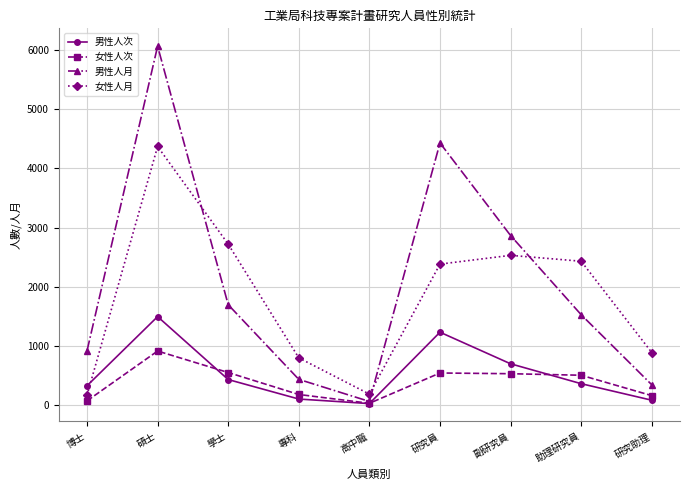

Rank the categories by 男性人月 value from highest to lowest.

碩士, 研究員, 副研究員, 學士, 助理研究員, 博士, 專科, 研究助理, 高中職